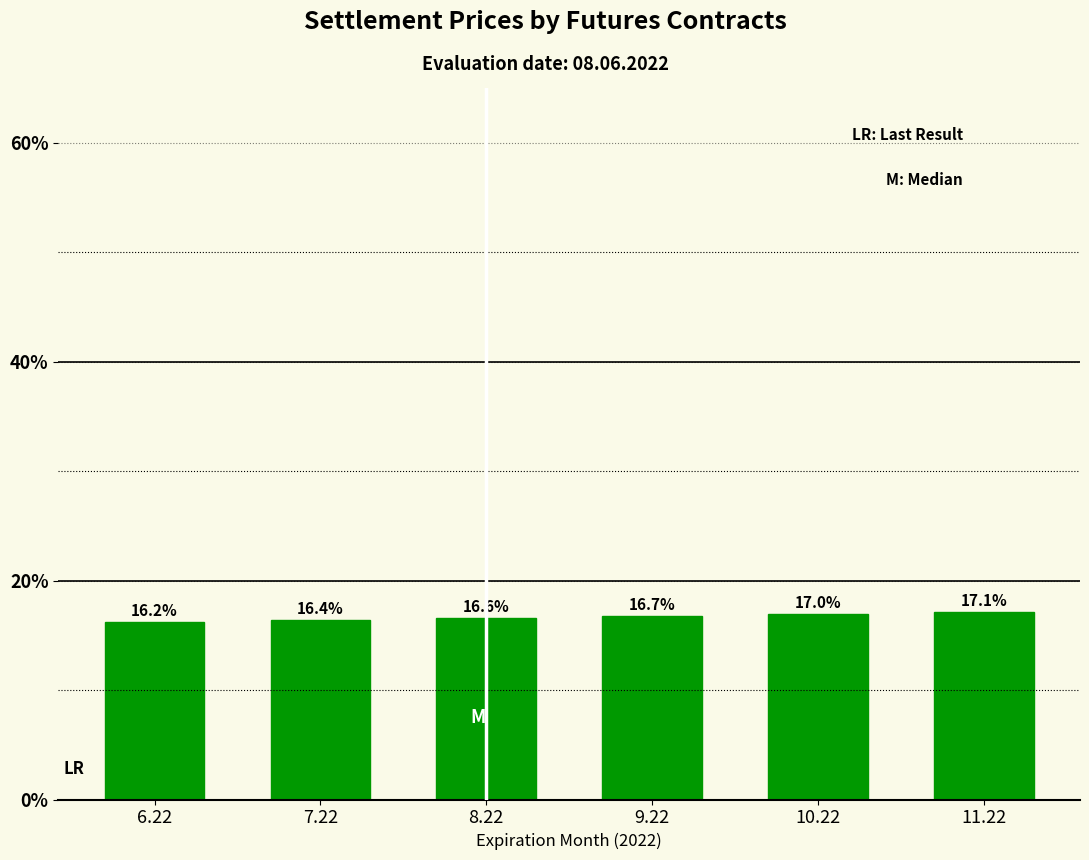

Reading left to right, transcribe all the data shown in this chart.

6.22=16.2	7.22=16.4	8.22=16.6	9.22=16.7	10.22=17.0	11.22=17.1